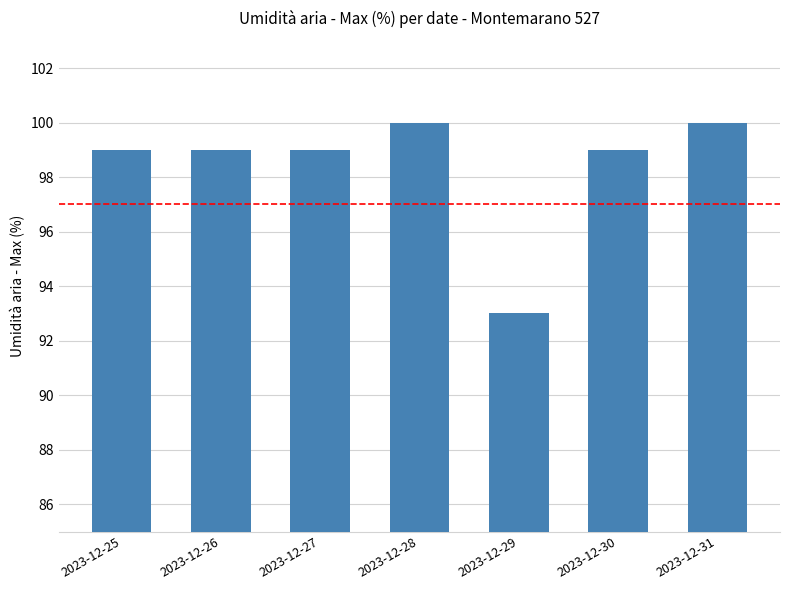

Reading left to right, transcribe all the data shown in this chart.

99	99	99	100	93	99	100